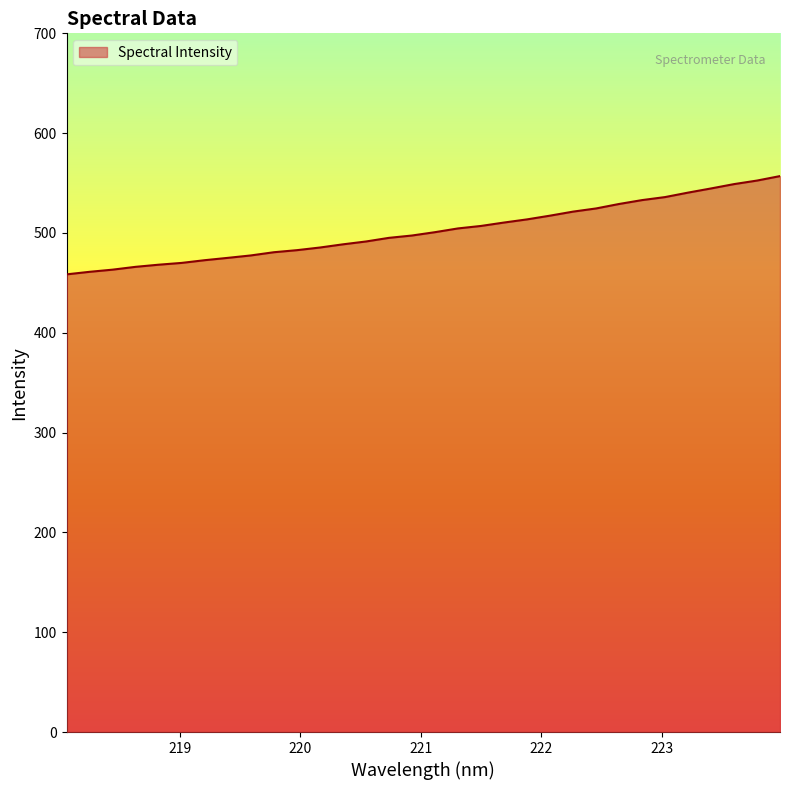

What is the difference between the maximum and minimum values?

98.5